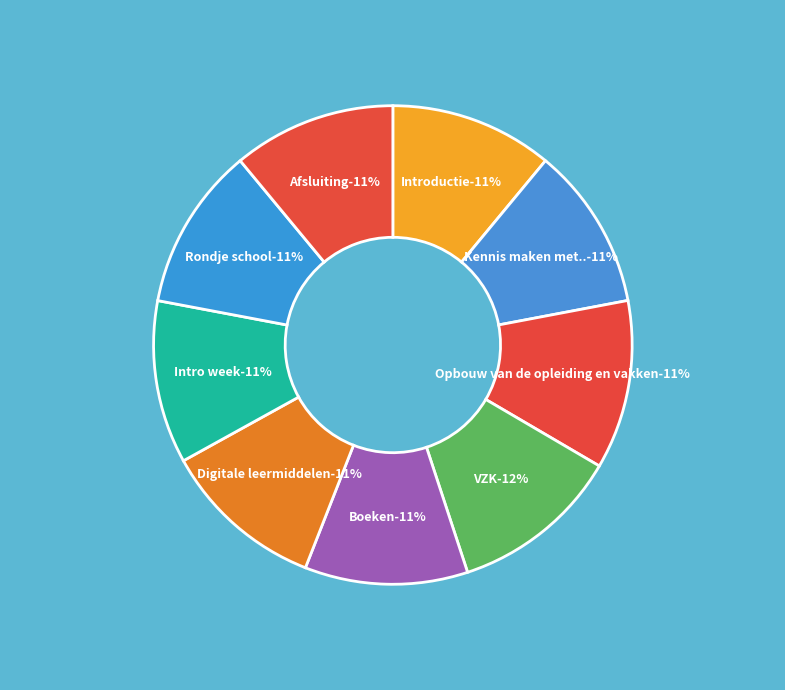

What portion of the pie excludes Digitale leermiddelen?

89.0%